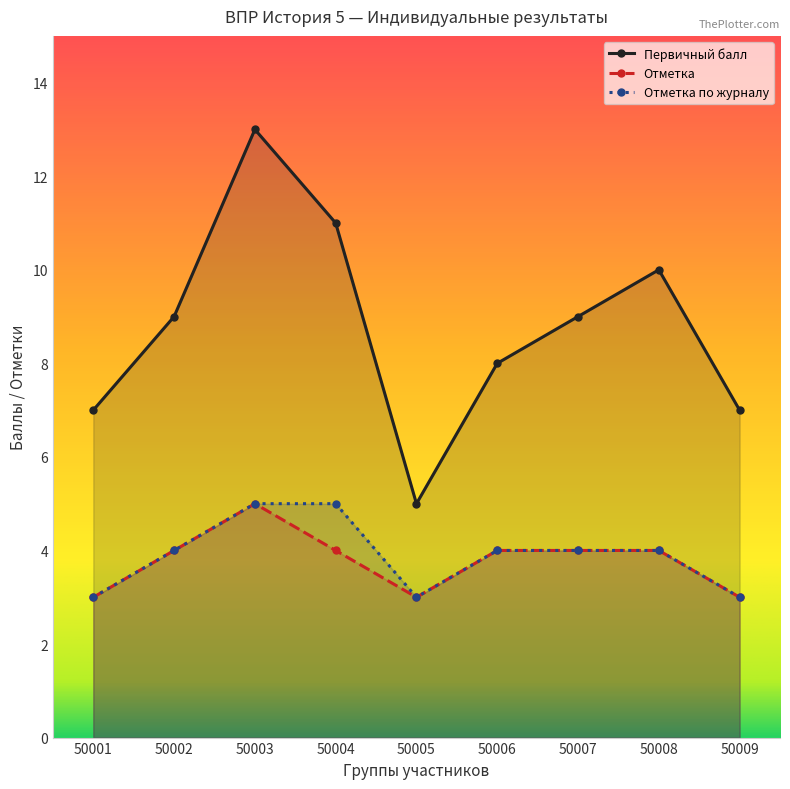

Is it true that Отметка equals 3 at 50001?

True